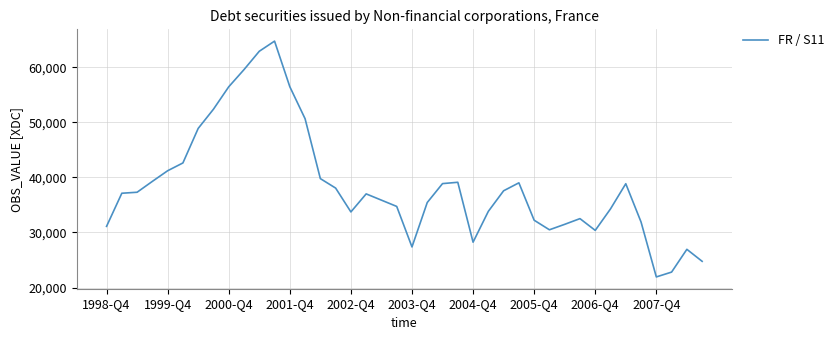

What is the difference between the maximum and minimum values?

42807